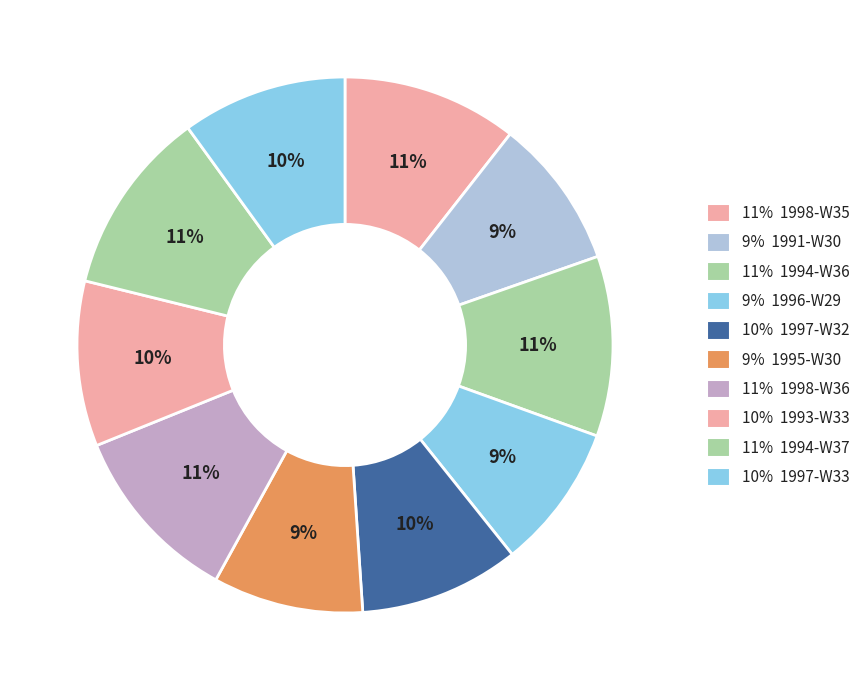

How many slices are in this pie chart?

10